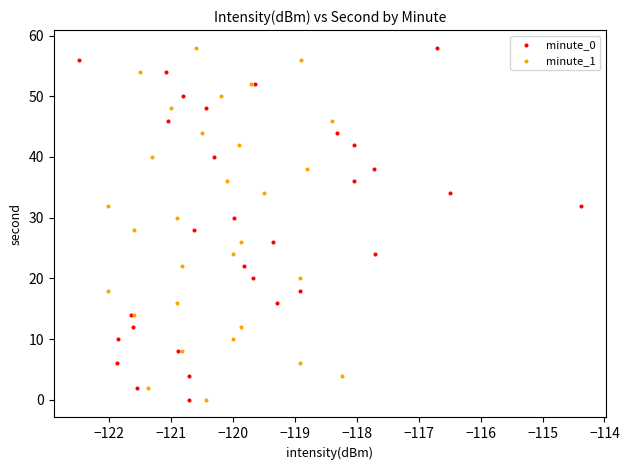

What are all the series names shown in the legend?

minute_0, minute_1